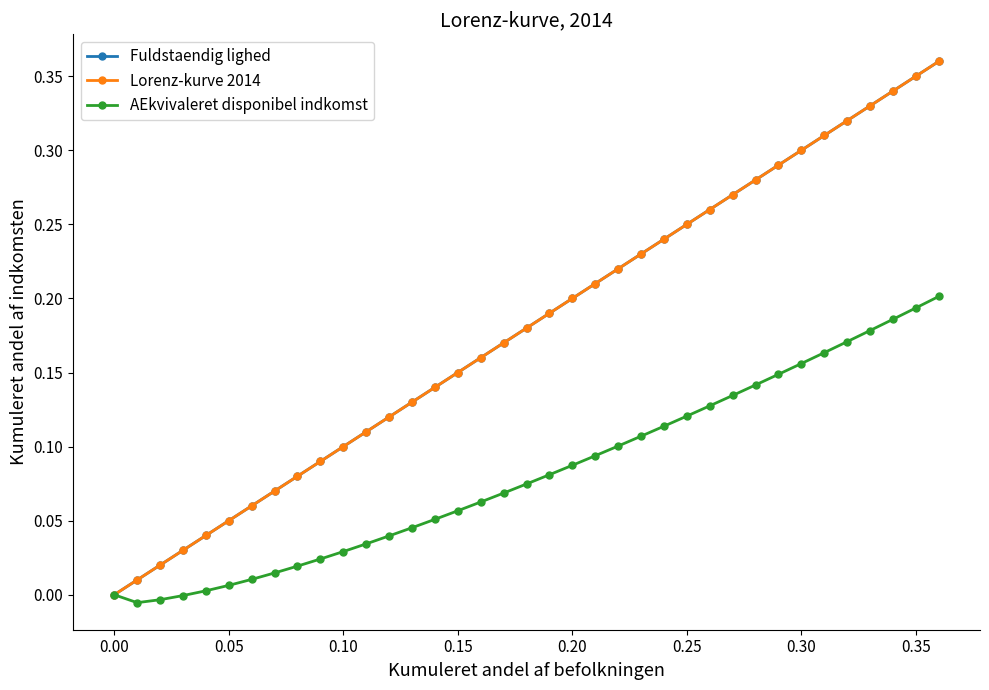

Which series has the largest range (max minus min)?

Fuldstaendig lighed